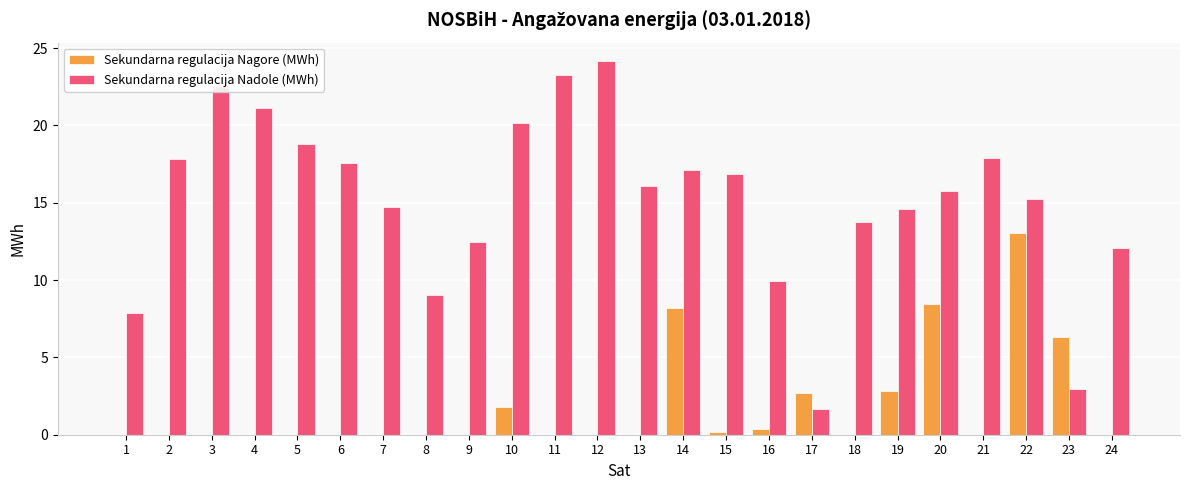

What are all the series names shown in the legend?

Sekundarna regulacija Nagore (MWh), Sekundarna regulacija Nadole (MWh)